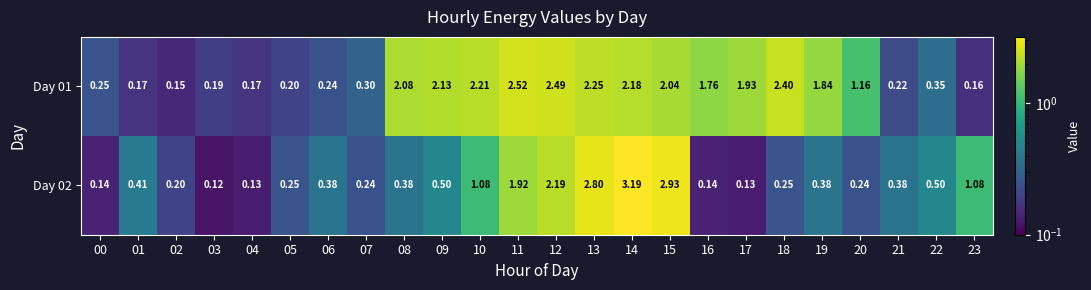

Is the value of Day 01 at 13 greater than the value of Day 02 at 15?

No